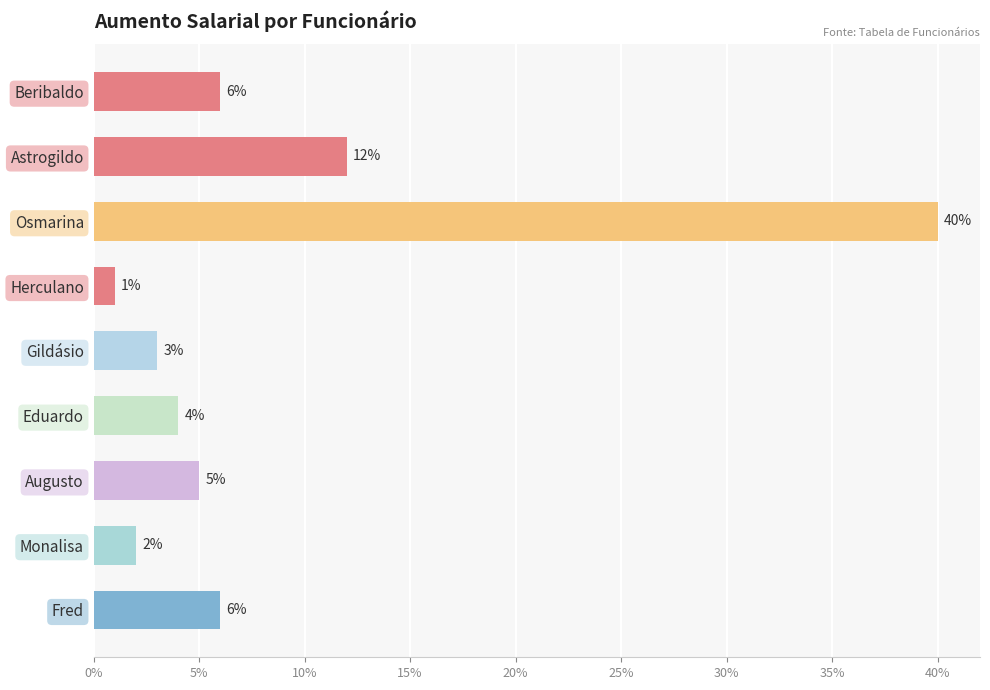

What is the sum of all values?

0.8